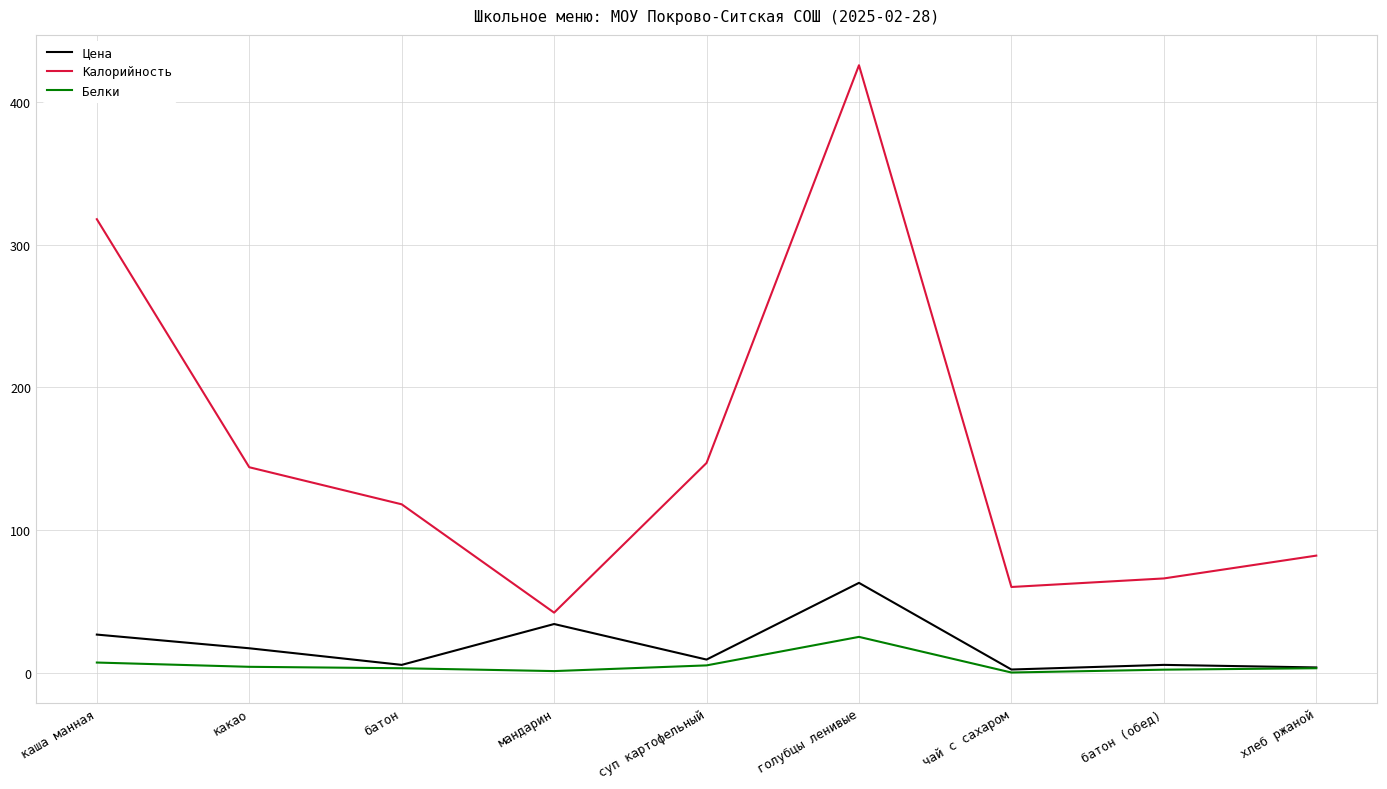

True or false: Калорийность has a value of 37.0 at чай с сахаром.

False